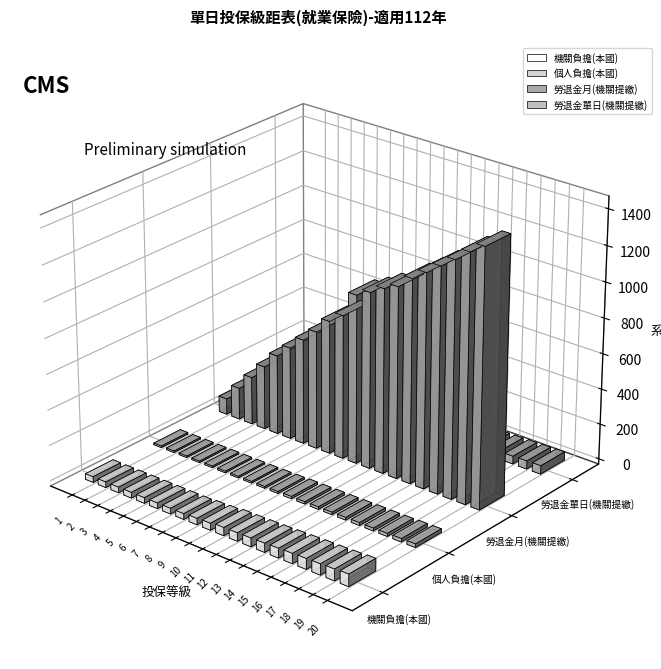

Is the value of 機關負擔(本國) at 10 greater than the value of 個人負擔(本國) at 16?

Yes